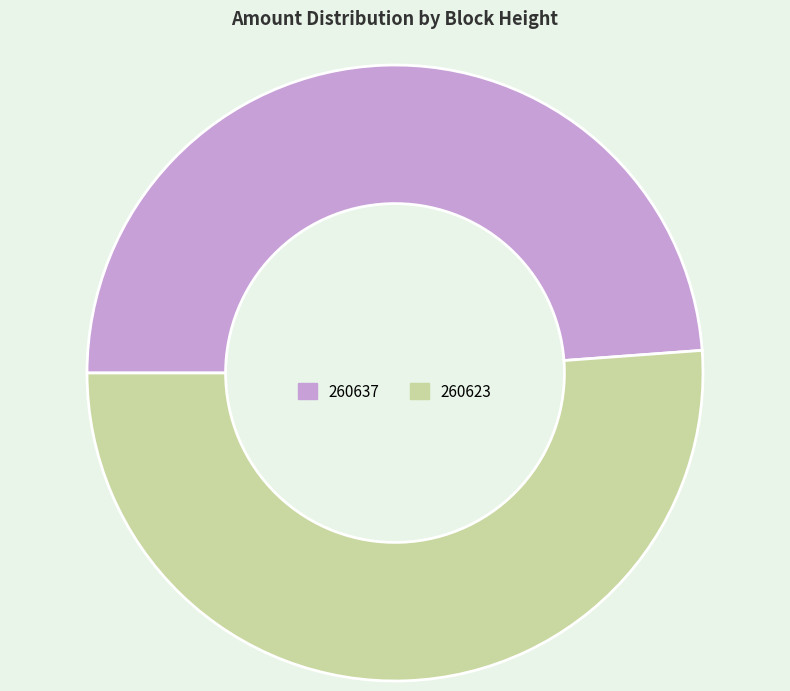

Combined, do 260623 and 260637 account for over 50%?

Yes